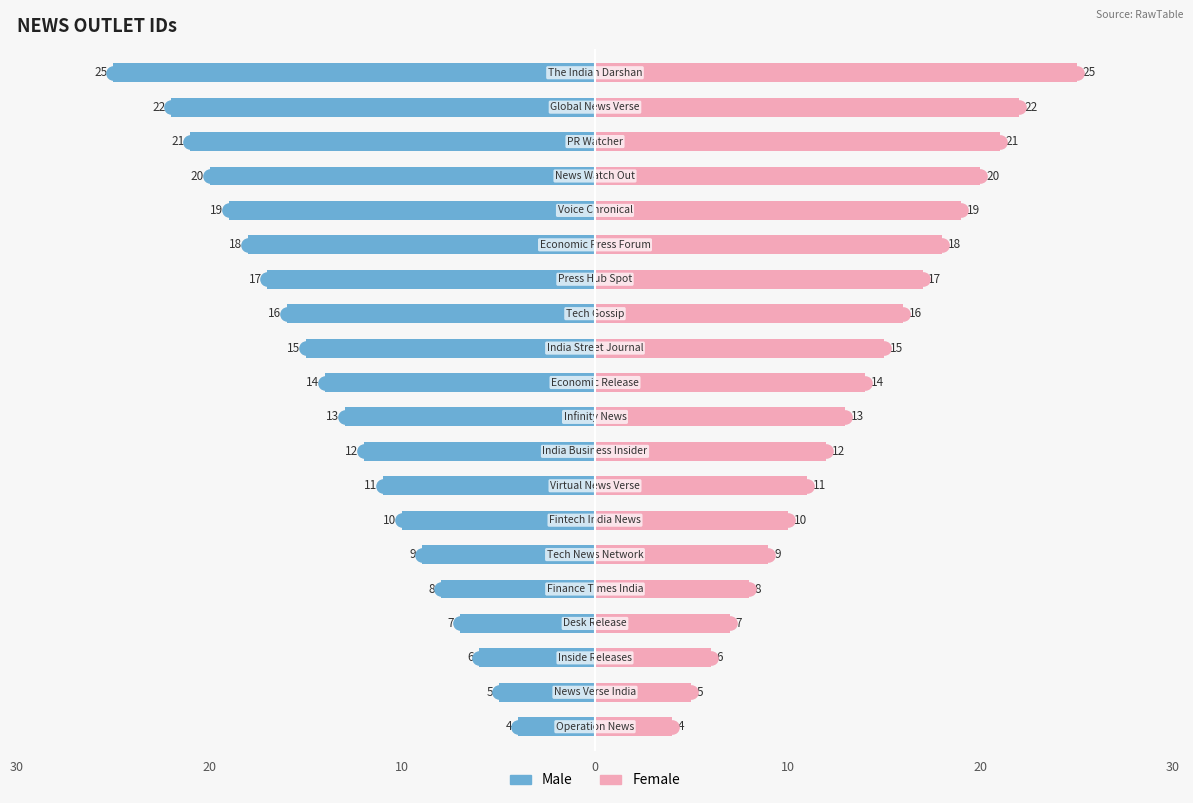

At 17, list the series in order from smallest to largest.

Male, Female